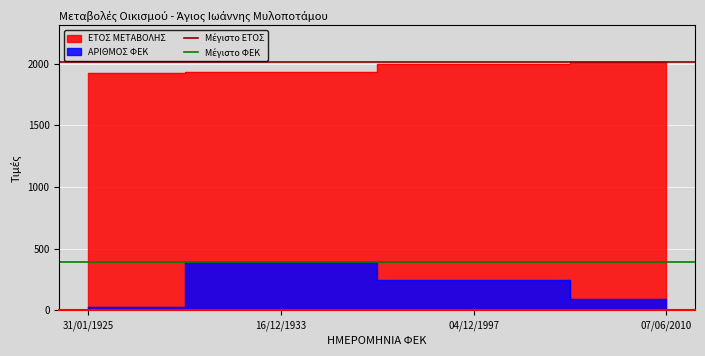

What is the sum of all Μέγιστο ΦΕΚ values?

780